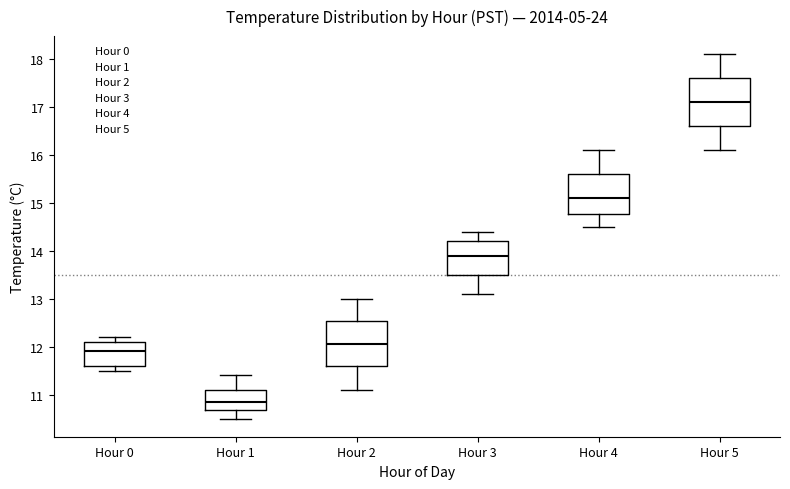

Which box's median line is the highest?

Hour 5